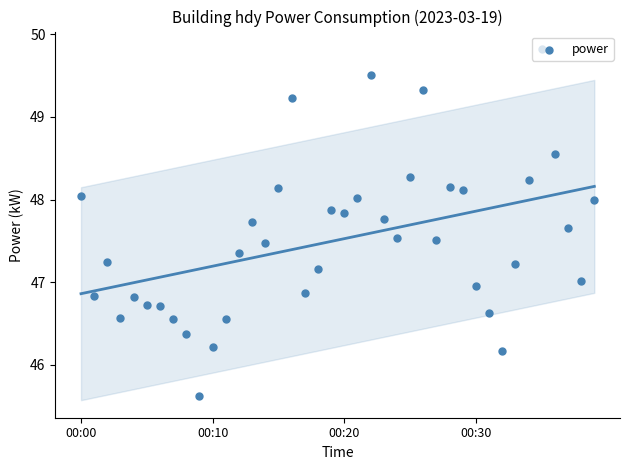

Which has a higher value, 00:20 or 21?

21